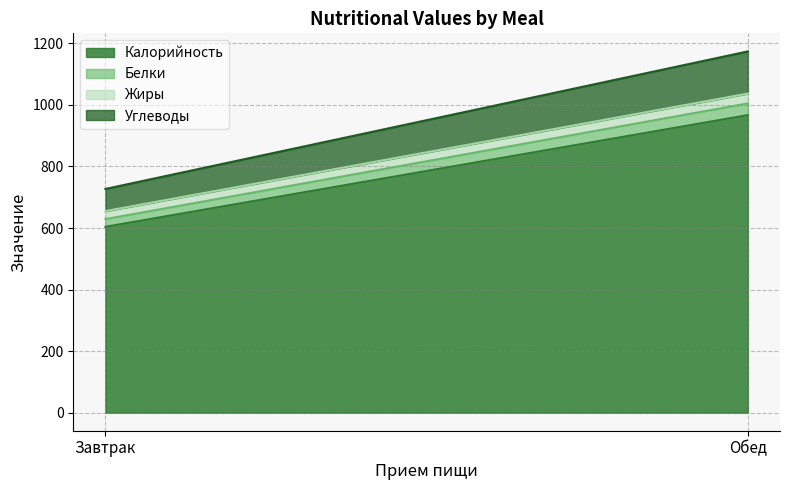

What is the total value across all series at Завтрак?

727.0